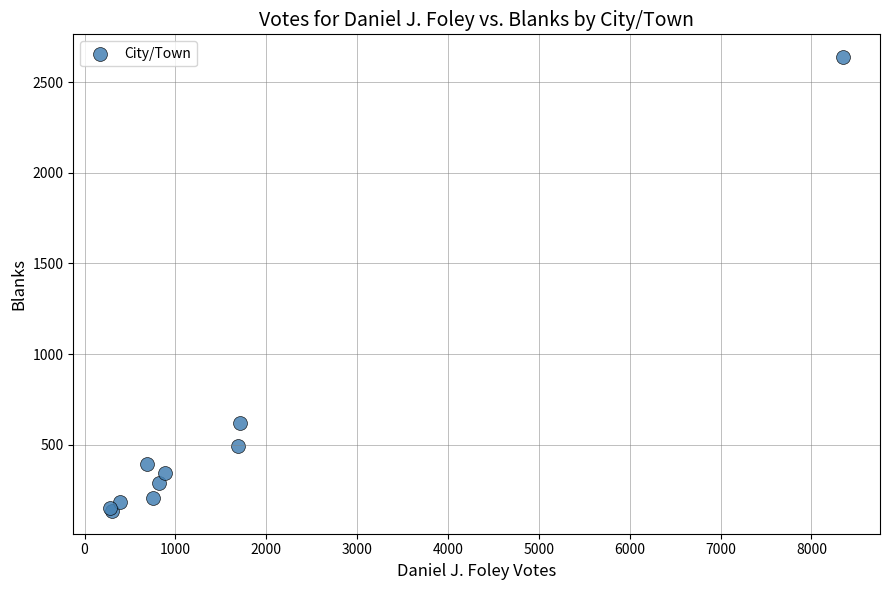

What Y value in the scatter plot is closest to 1386?

623